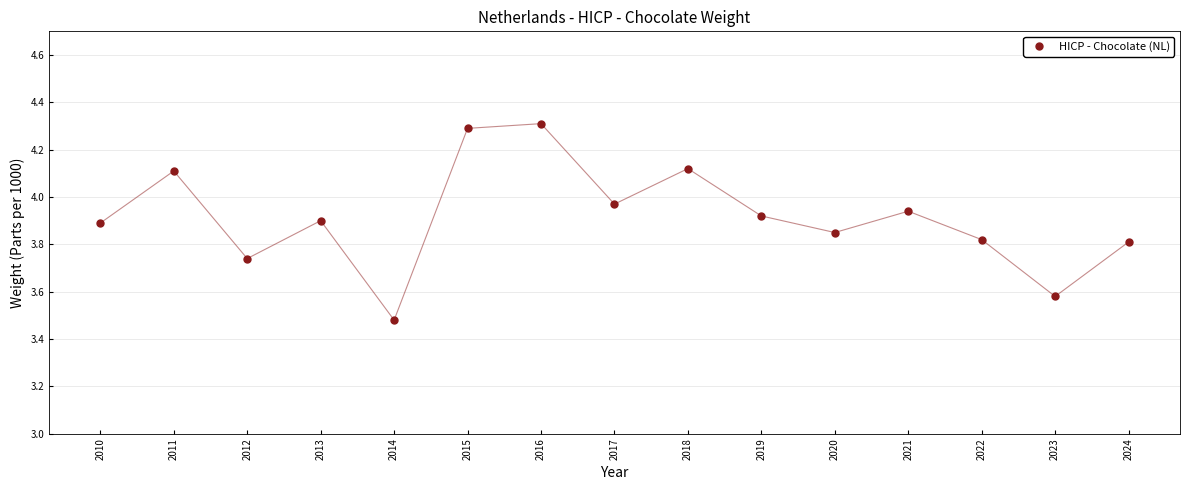

What is the difference between the maximum and minimum values?

0.8